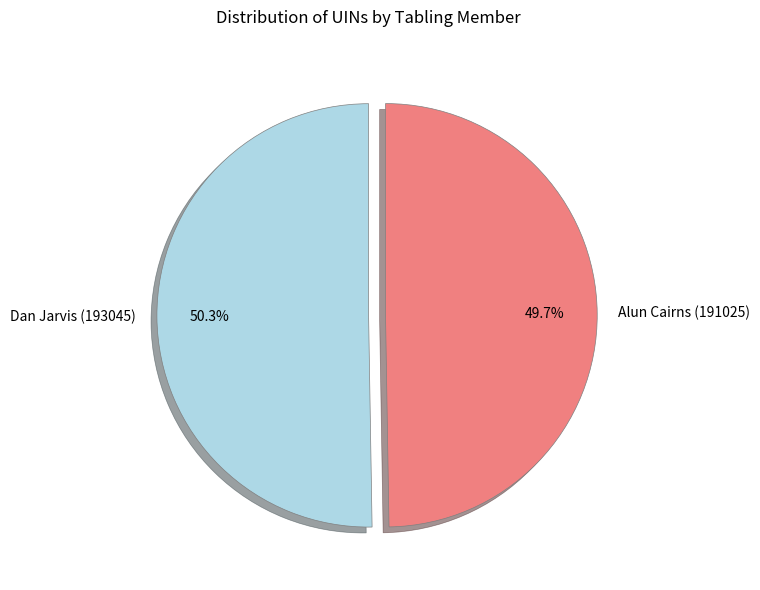

To the nearest percent, what portion does Dan Jarvis (193045) represent?

50%